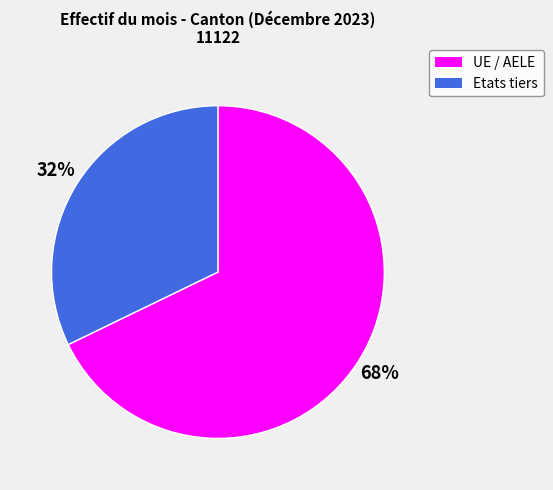

True or false: Etats tiers accounts for 32% of the total.

True